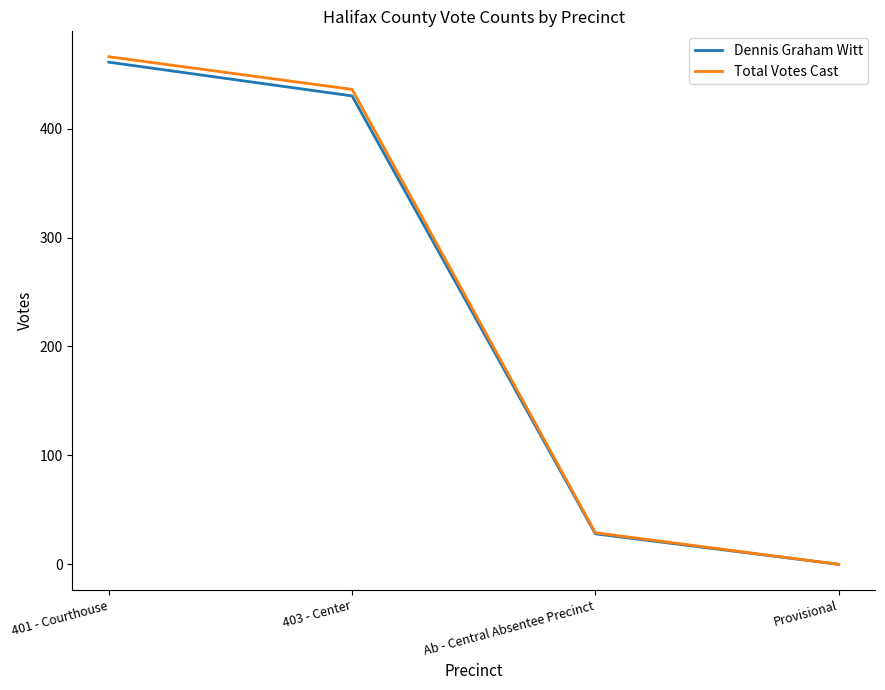

The value of Total Votes Cast at 401 - Courthouse is 466. True or false?

True